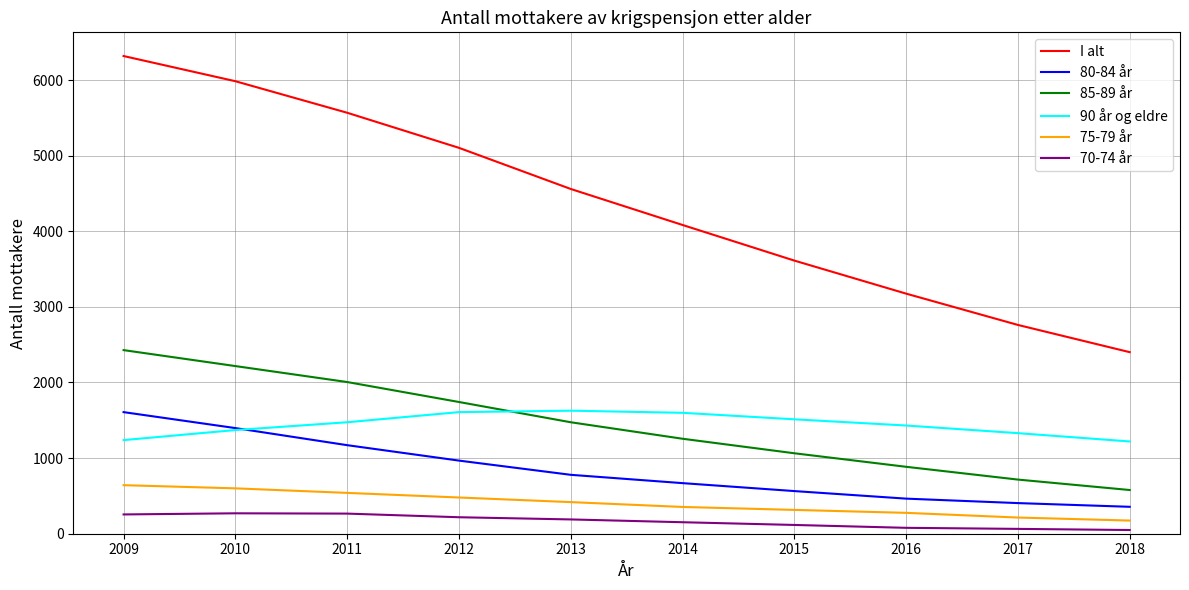

True or false: I alt has a value of 5984 at 2010.

True